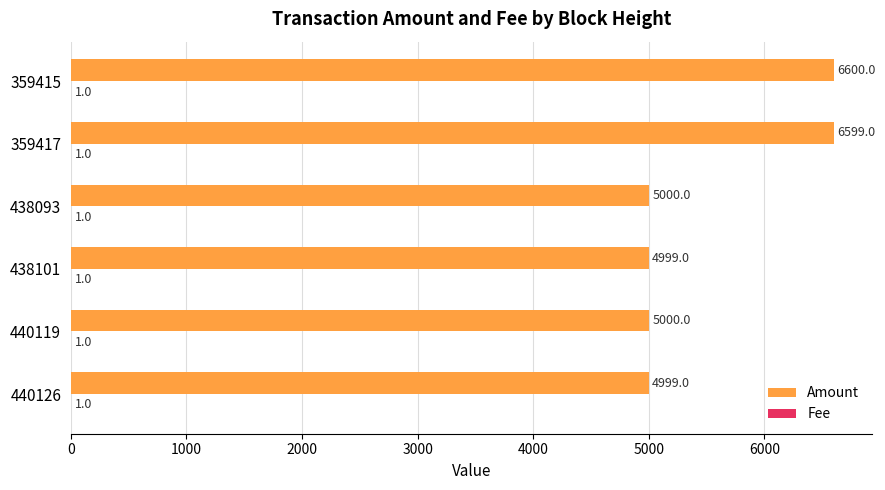

What is the approximate value of Amount at 440119, to the nearest 50?

5000